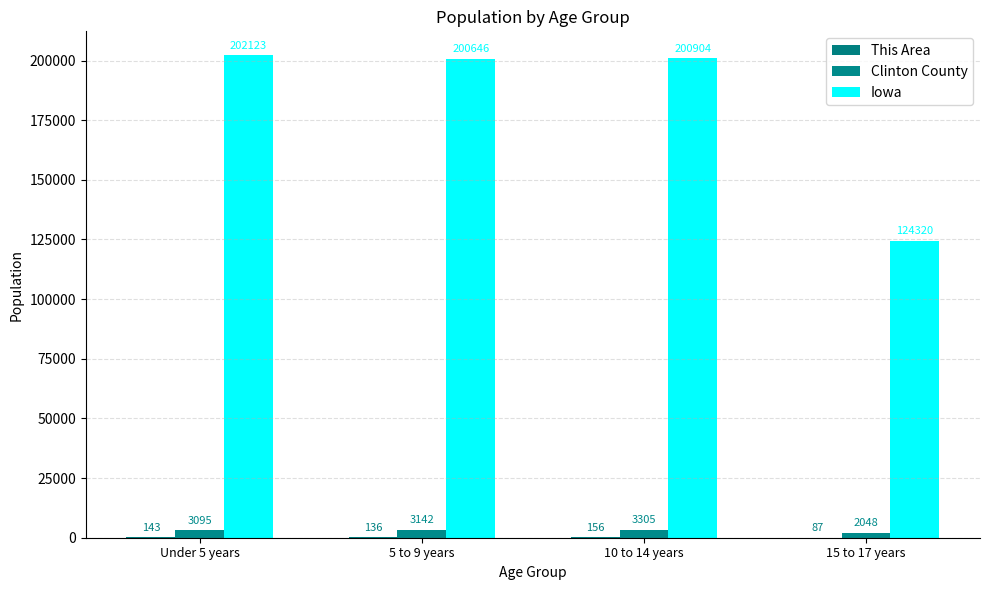

How many categories are shown in the chart?

4